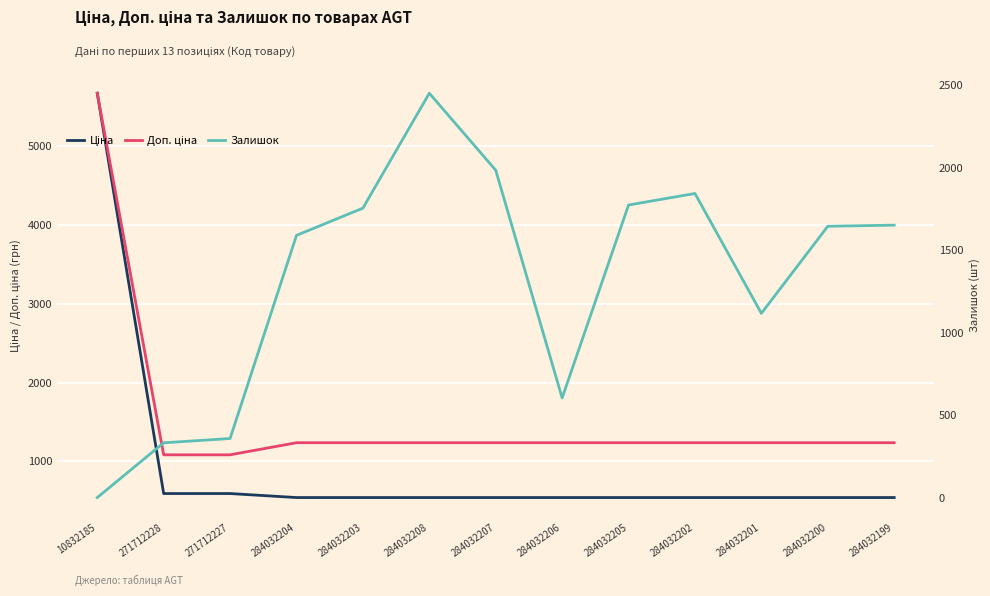

Which category has the highest value in the Залишок series?

284032208